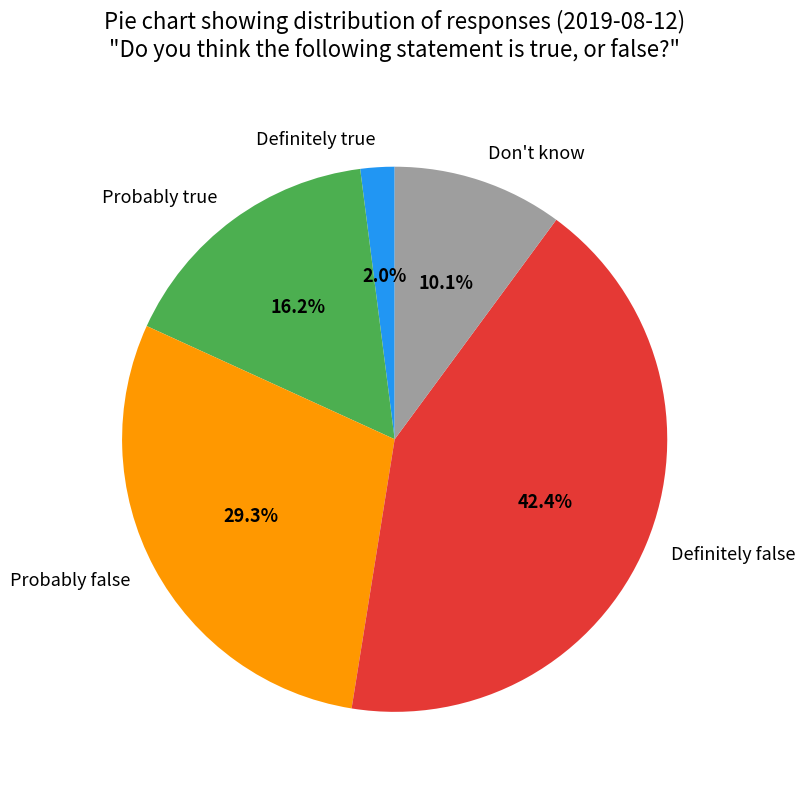

The Probably false slice represents 29% of the pie. True or false?

True